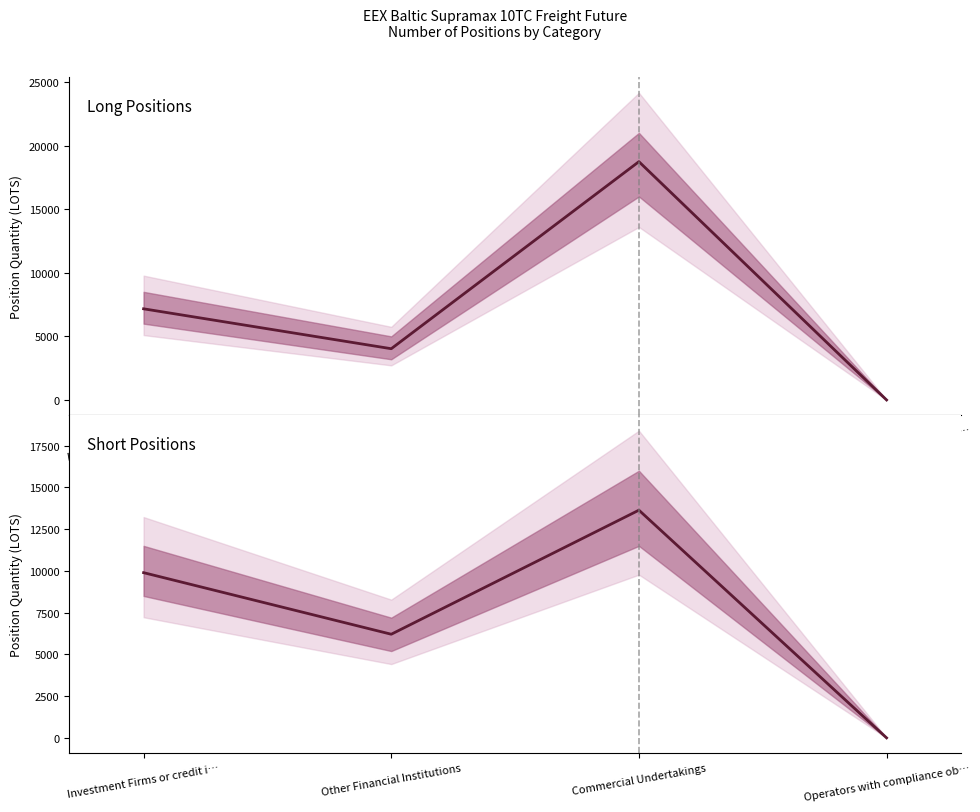

How many times do Long Positions and Short Positions cross each other?

1